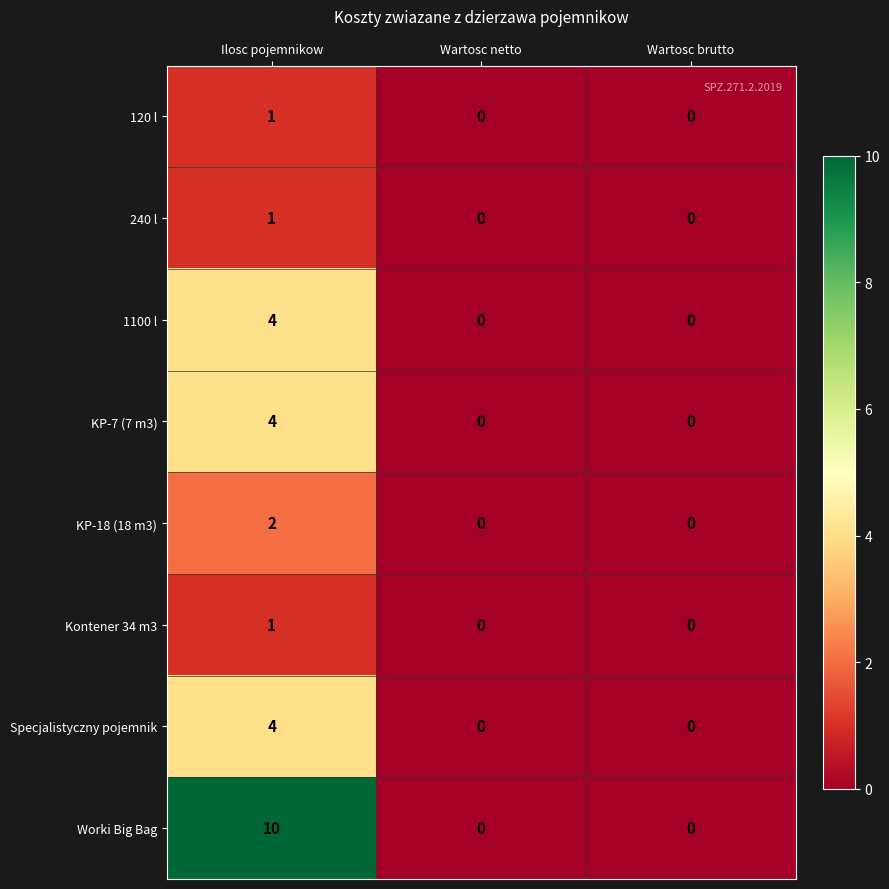

Reading left to right, what are all the values shown in this chart?

120 l: Ilosc pojemnikow=1	Wartosc netto=0	Wartosc brutto=0
240 l: Ilosc pojemnikow=1	Wartosc netto=0	Wartosc brutto=0
1100 l: Ilosc pojemnikow=4	Wartosc netto=0	Wartosc brutto=0
KP-7 (7 m3): Ilosc pojemnikow=4	Wartosc netto=0	Wartosc brutto=0
KP-18 (18 m3): Ilosc pojemnikow=2	Wartosc netto=0	Wartosc brutto=0
Kontener 34 m3: Ilosc pojemnikow=1	Wartosc netto=0	Wartosc brutto=0
Specjalistyczny pojemnik: Ilosc pojemnikow=4	Wartosc netto=0	Wartosc brutto=0
Worki Big Bag: Ilosc pojemnikow=10	Wartosc netto=0	Wartosc brutto=0